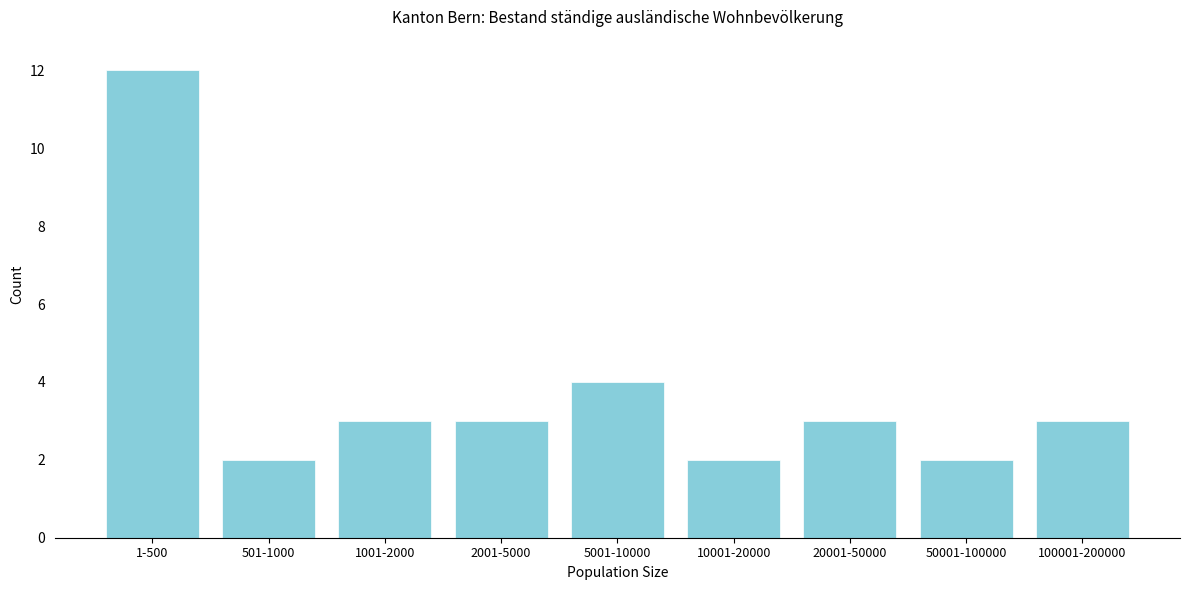

Reading left to right, what are all the values shown in this chart?

1-500=12	501-1000=2	1001-2000=3	2001-5000=3	5001-10000=4	10001-20000=2	20001-50000=3	50001-100000=2	100001-200000=3